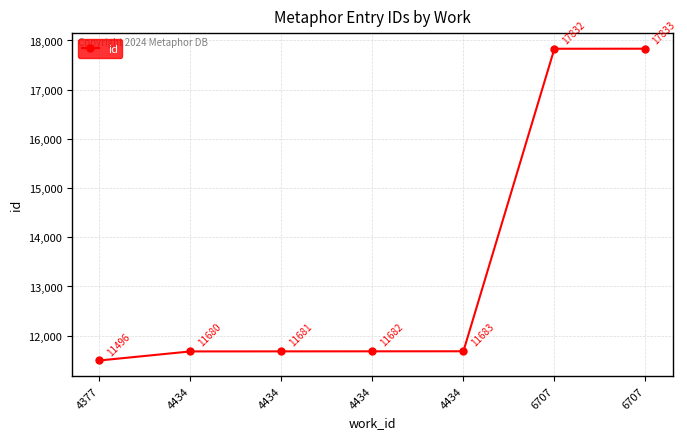

What is the smallest value displayed?

11496